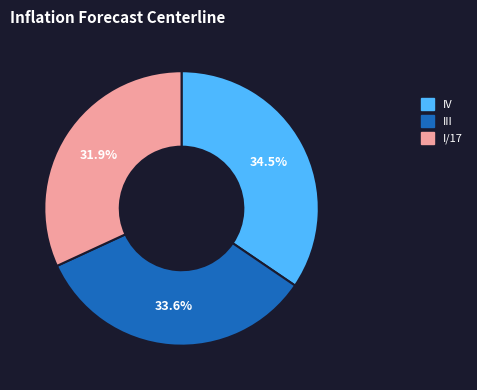

Is there any slice that represents more than half of the pie?

No